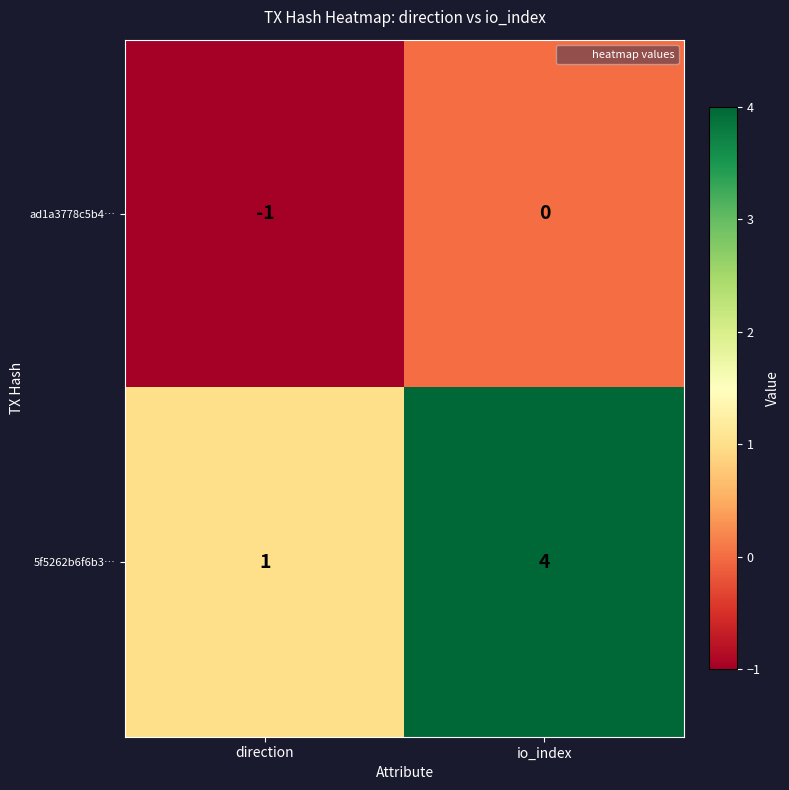

How many values in the ad1a3778c5b4… series are below 0?

1